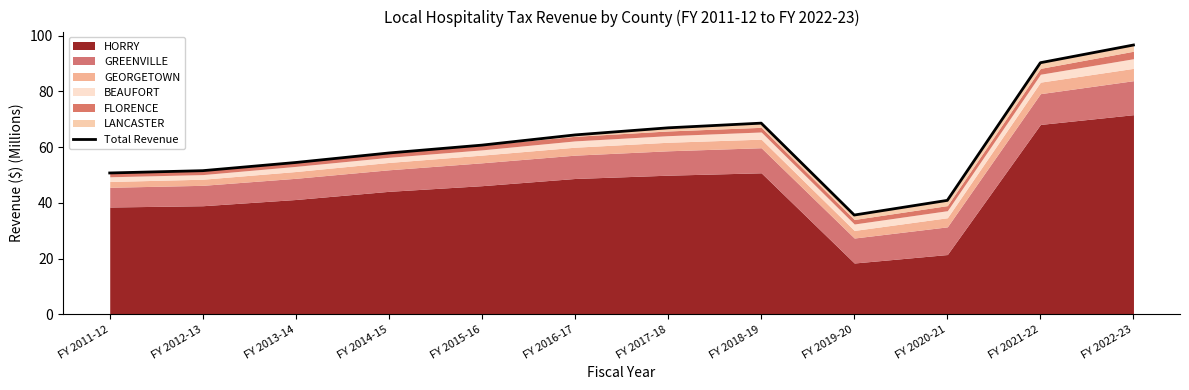

Reading right to left, transcribe all the data shown in this chart.

FY 2022-23=96.6	FY 2021-22=90.2	FY 2020-21=40.9	FY 2019-20=35.6	FY 2018-19=68.6	FY 2017-18=66.9	FY 2016-17=64.3	FY 2015-16=60.7	FY 2014-15=57.9	FY 2013-14=54.5	FY 2012-13=51.5	FY 2011-12=50.7